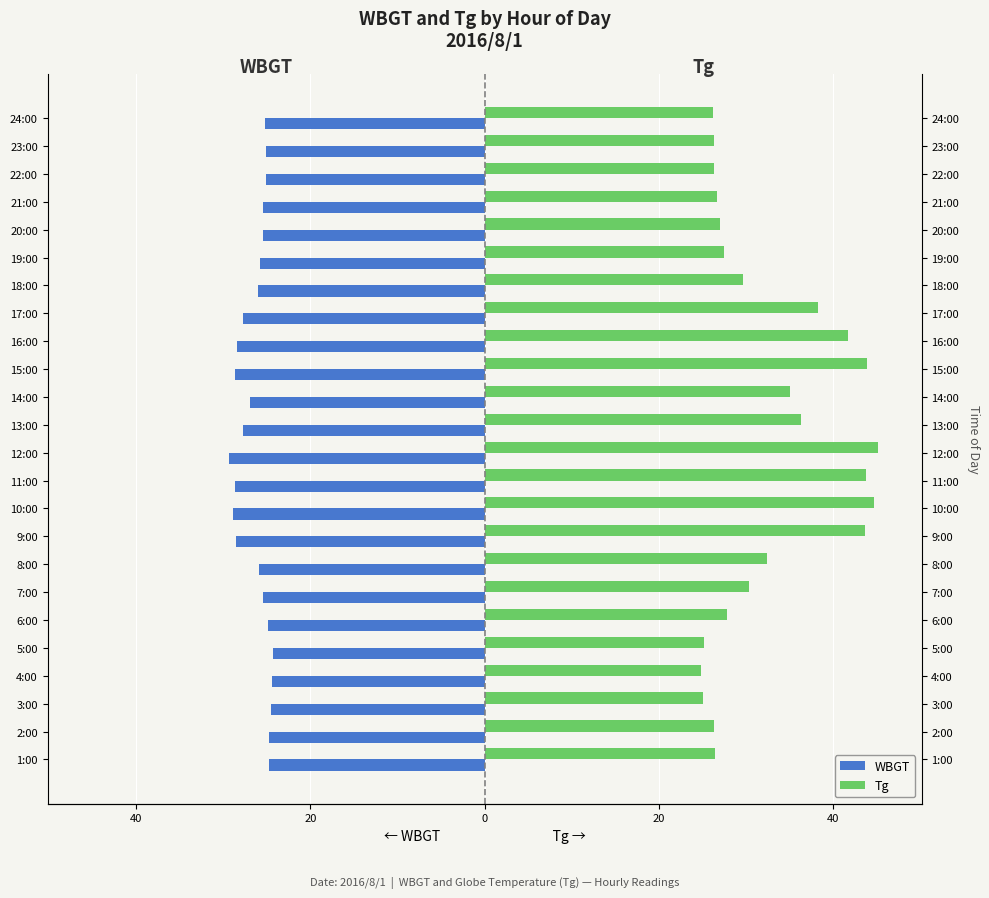

At how many categories does at least one series exceed -6?

24